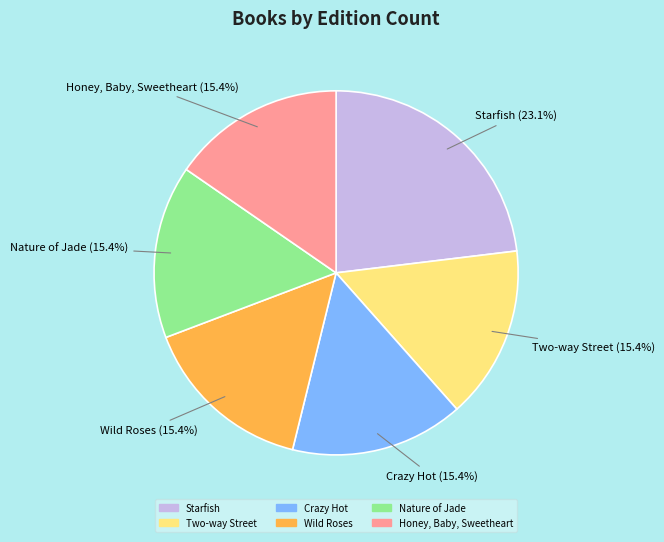

What is the largest slice in the pie chart?

Starfish